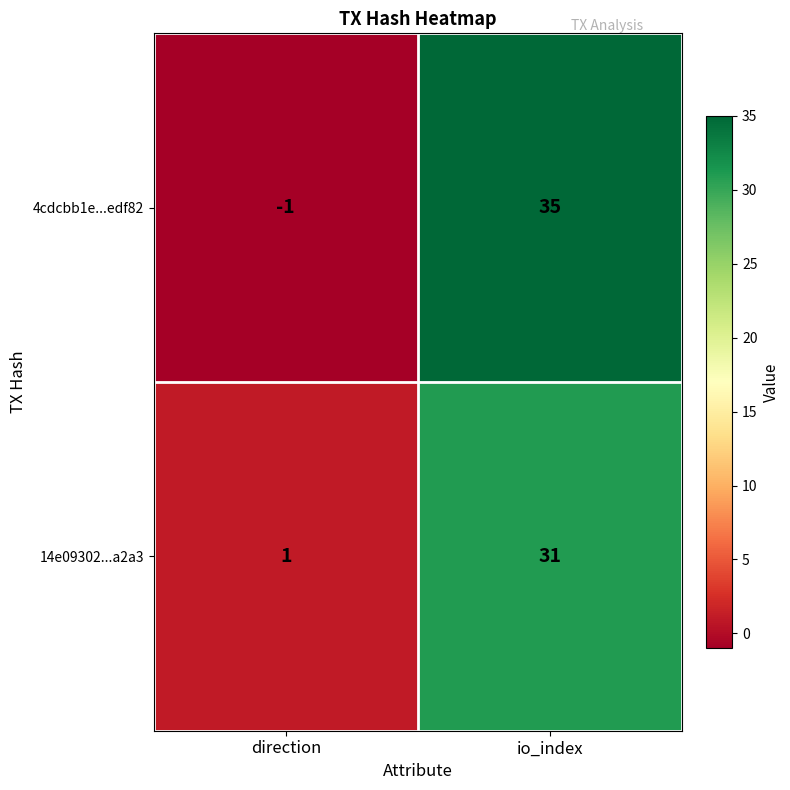

Reading left to right, what are all the values shown in this chart?

4cdcbb1e...edf82: direction=-1	io_index=35
14e09302...a2a3: direction=1	io_index=31